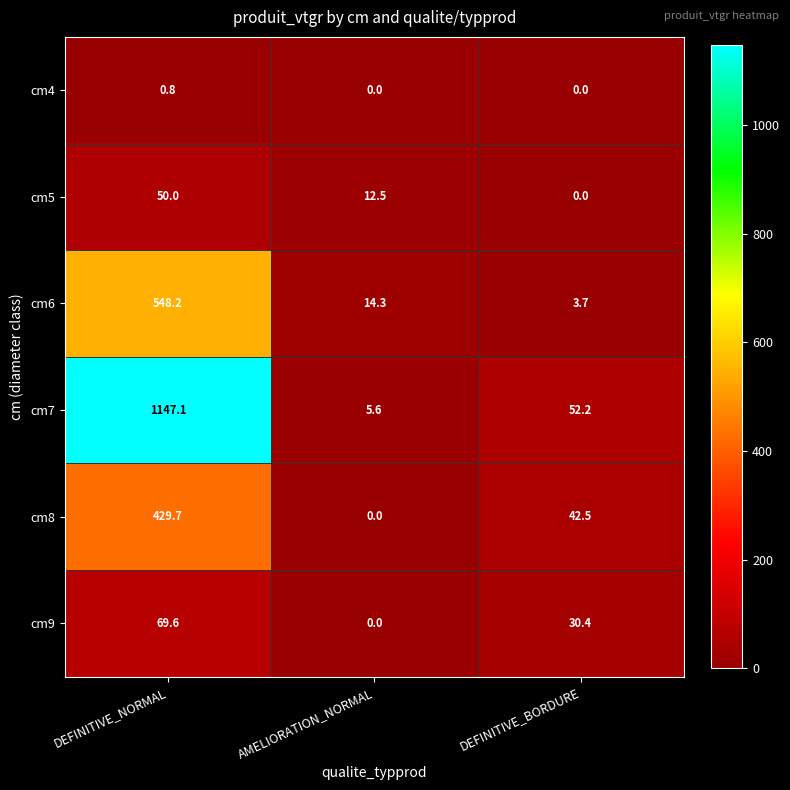

Between AMELIORATION_NORMAL and DEFINITIVE_BORDURE, which series saw the biggest shift?

cm7